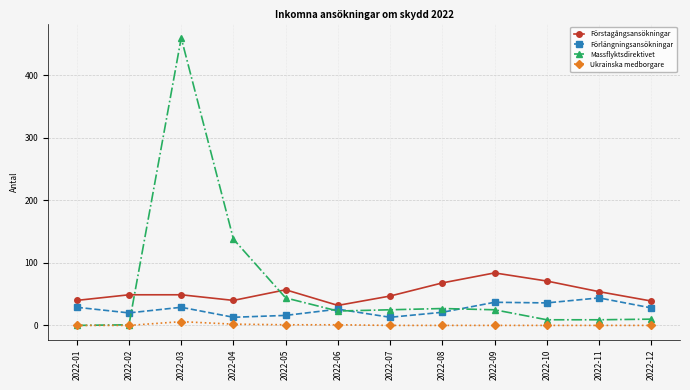

What is the greatest value displayed?

460